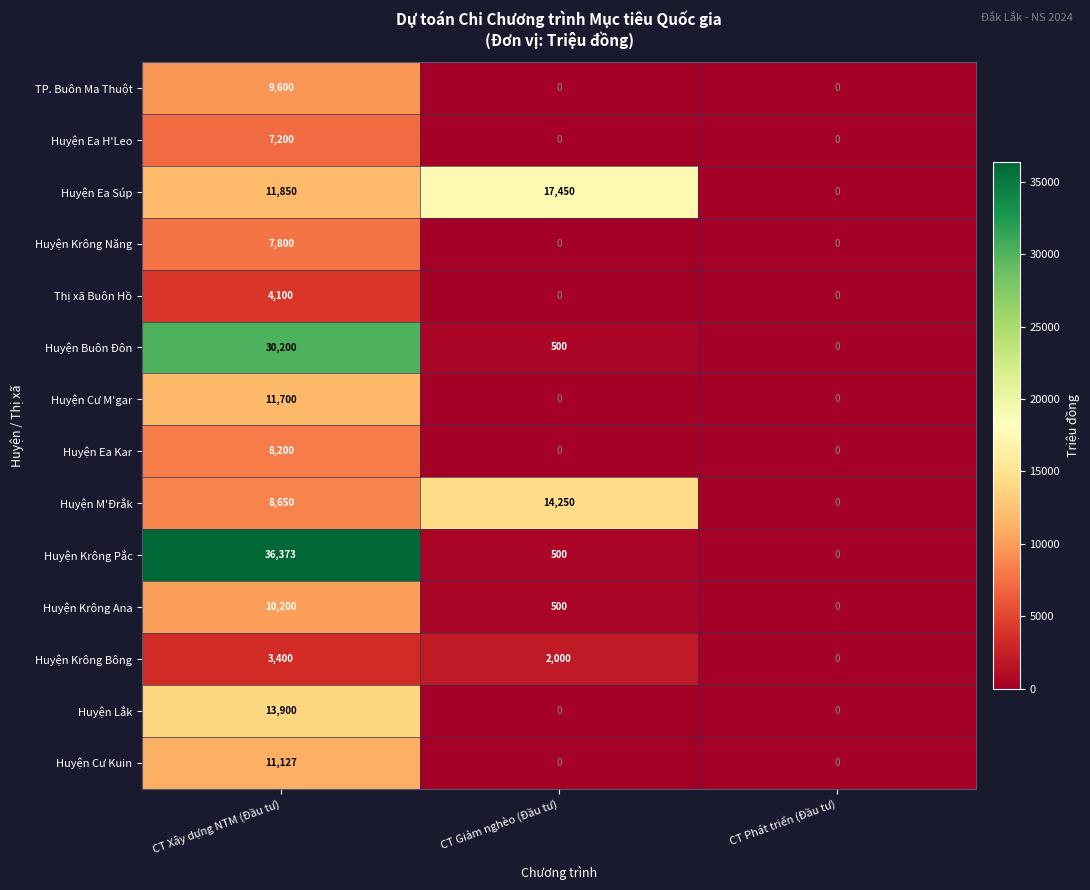

True or false: Huyện Krông Pắc has a value of 0 at CT Phát triển (Đầu tư).

True